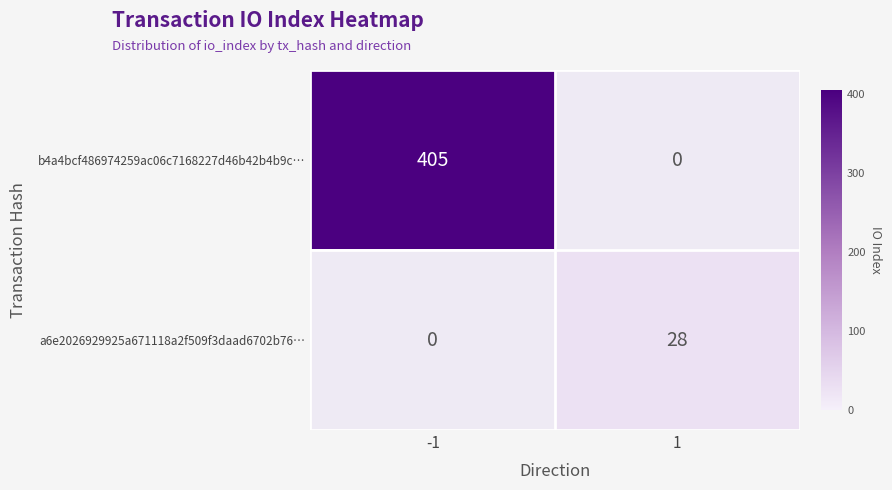

What is the greatest value displayed?

405